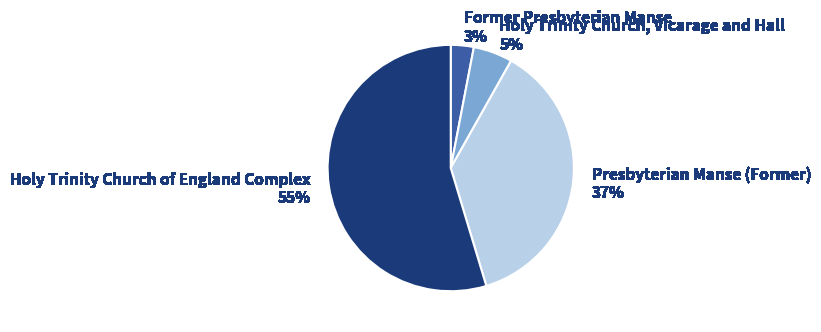

To the nearest percent, what is the difference between the largest and smallest slice percentages?

52%